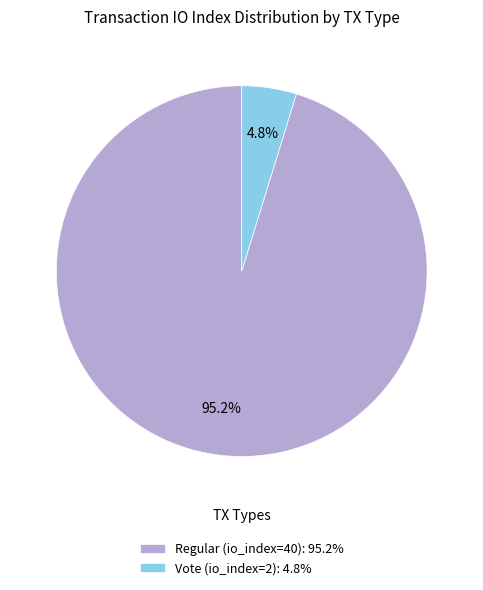

To the nearest percent, what percentage of the pie is Regular (io_index=40)?

95%